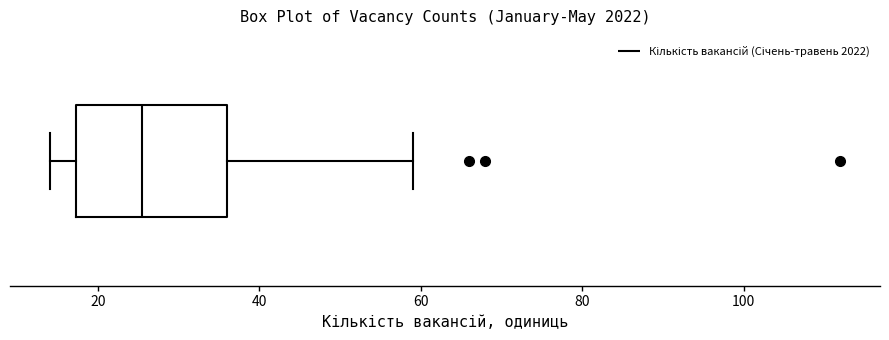

Where does the right whisker of the box end on the x-axis? The values are not printed on the chart, so give them approximately, as read against the axis.

60